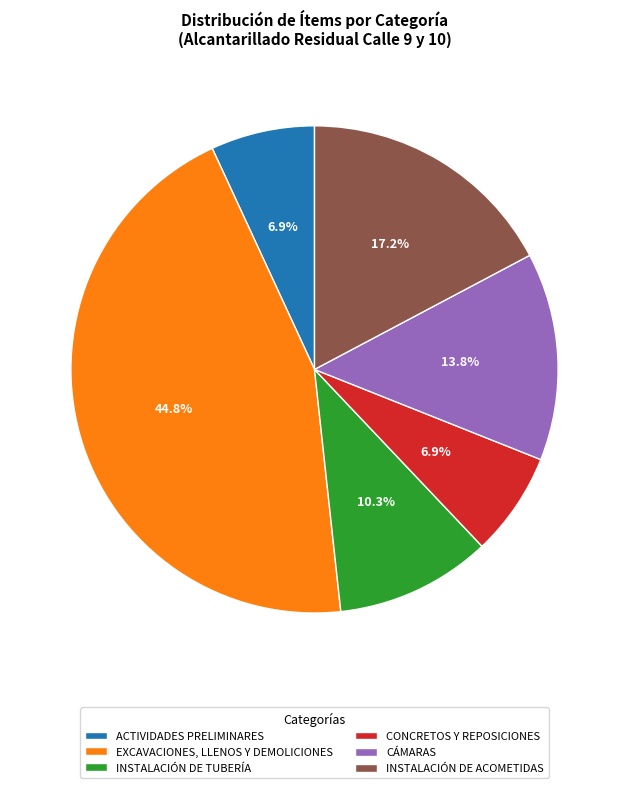

To the nearest percent, what portion does CONCRETOS Y REPOSICIONES represent?

7%